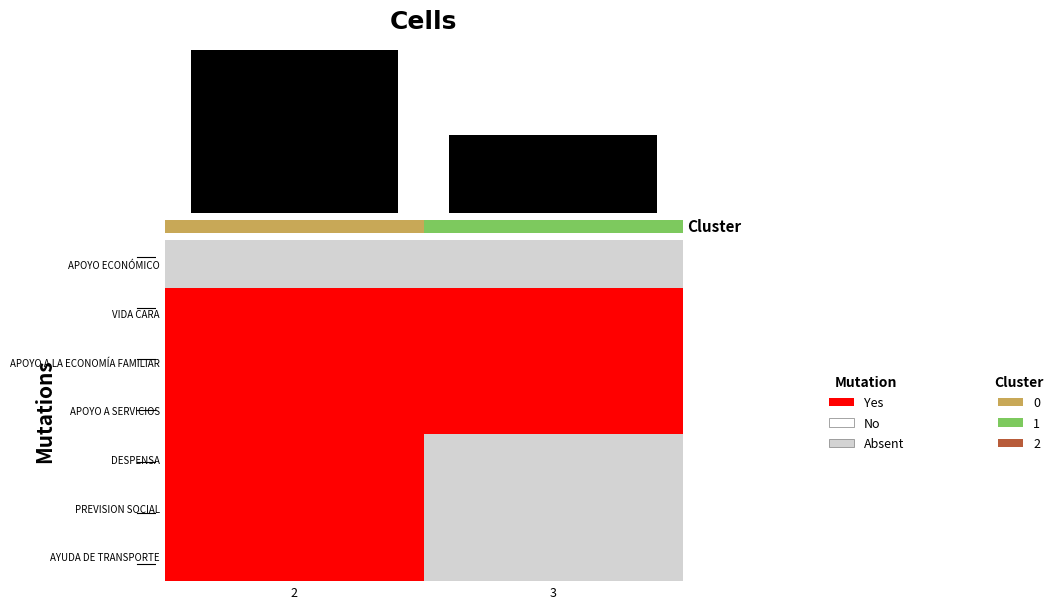

Rank the series by their maximum value, from lowest to highest.

APOYO ECONÓMICO, VIDA CARA, APOYO A LA ECONOMÍA FAMILIAR, APOYO A SERVICIOS, DESPENSA, PREVISION SOCIAL, AYUDA DE TRANSPORTE